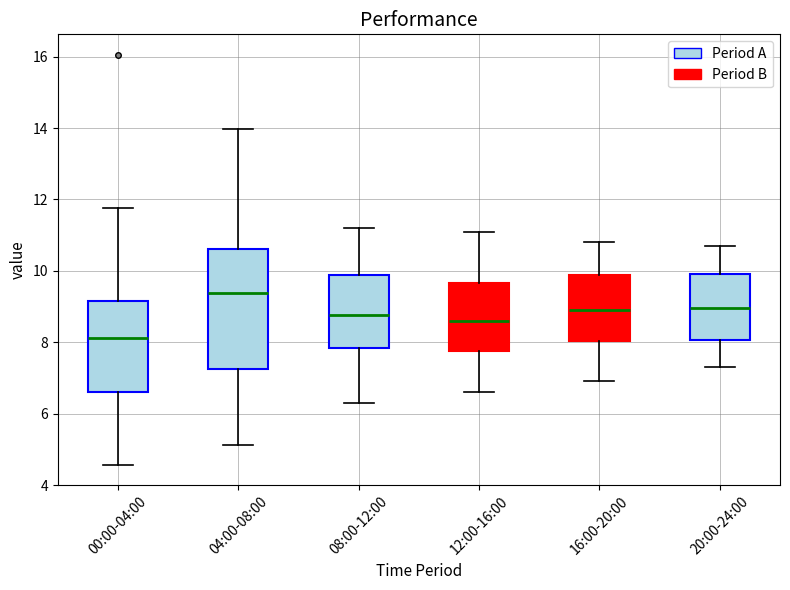

Where is the upper edge of the box for 08:00-12:00 on the y-axis? The values are not printed on the chart, so give them approximately, as read against the axis.

9.8